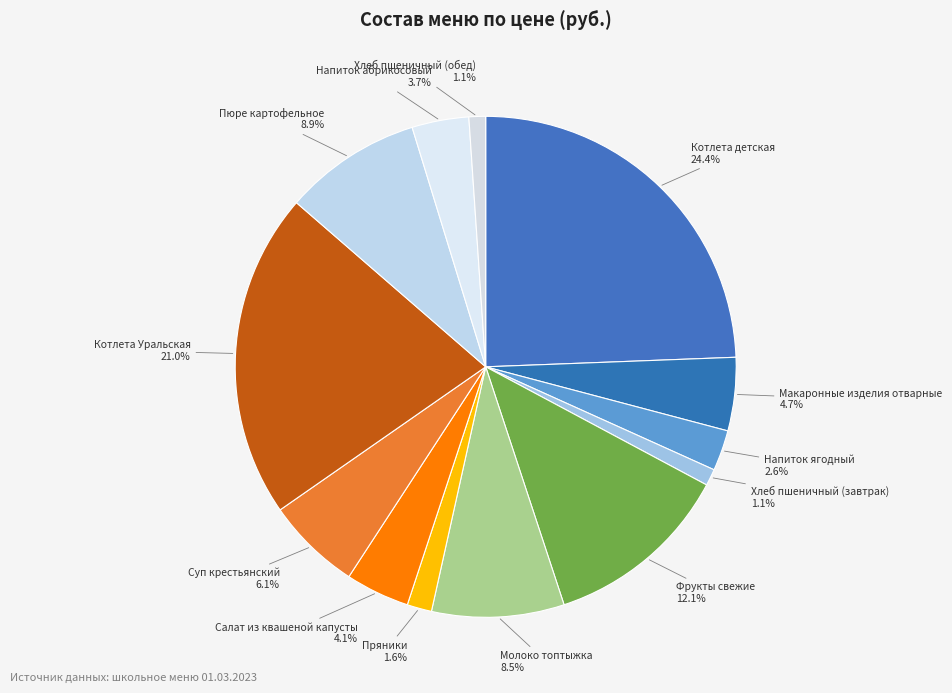

True or false: Пряники accounts for 7% of the total.

False